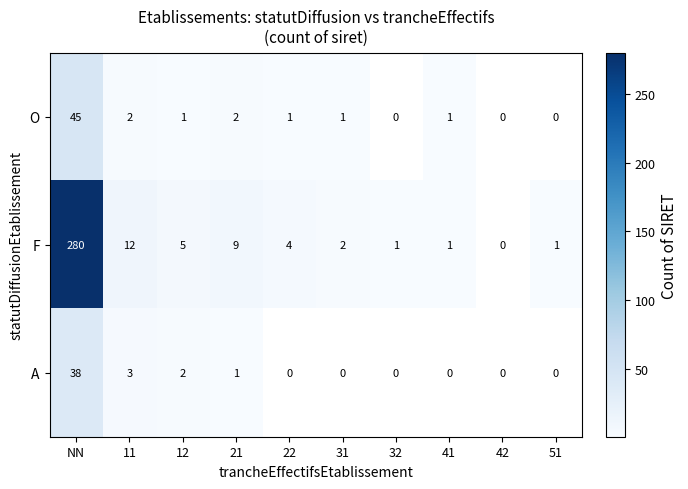

At which category is the sum across all series the highest?

NN